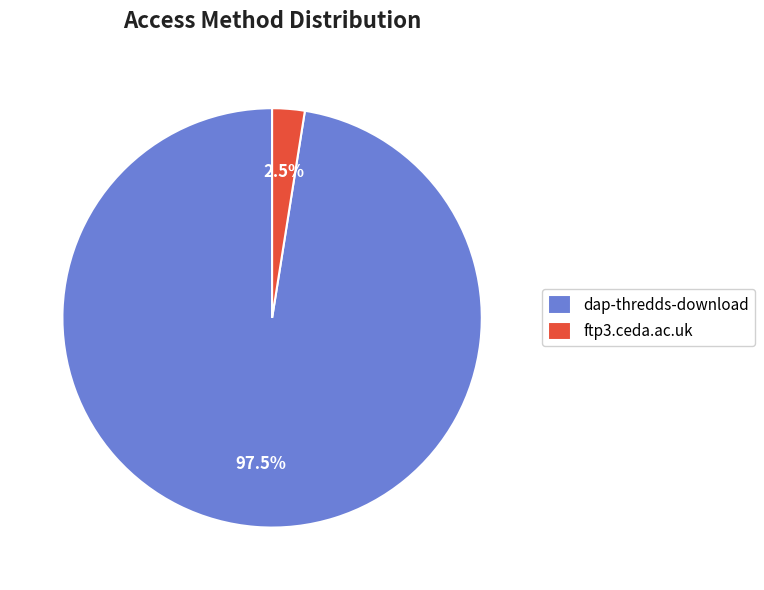

Combined, what portion of the pie is ftp3.ceda.ac.uk and dap-thredds-download?

100.0%